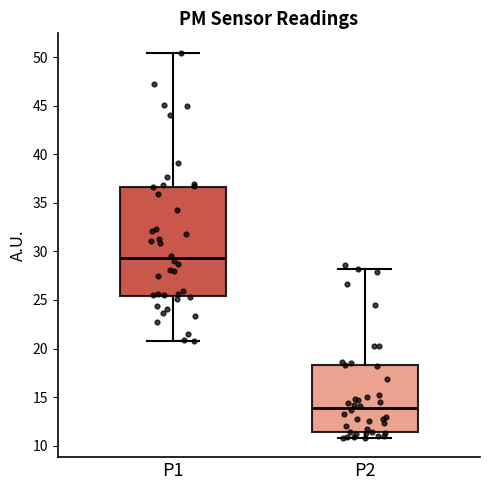

Where does the upper whisker of the box for P1 end on the y-axis? The values are not printed on the chart, so give them approximately, as read against the axis.

50.5